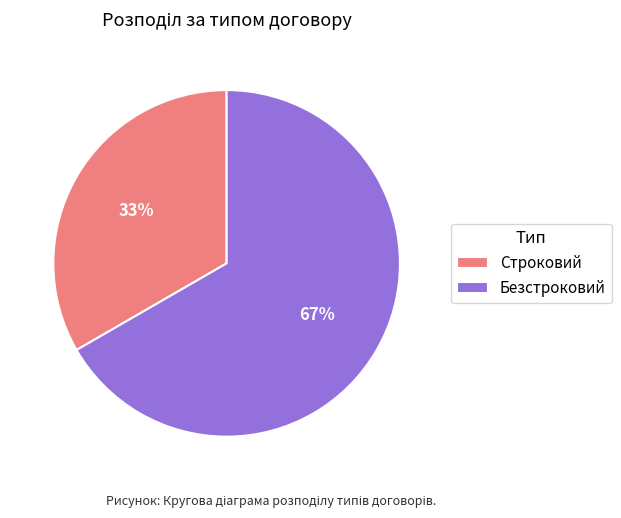

How many slices are in this pie chart?

2